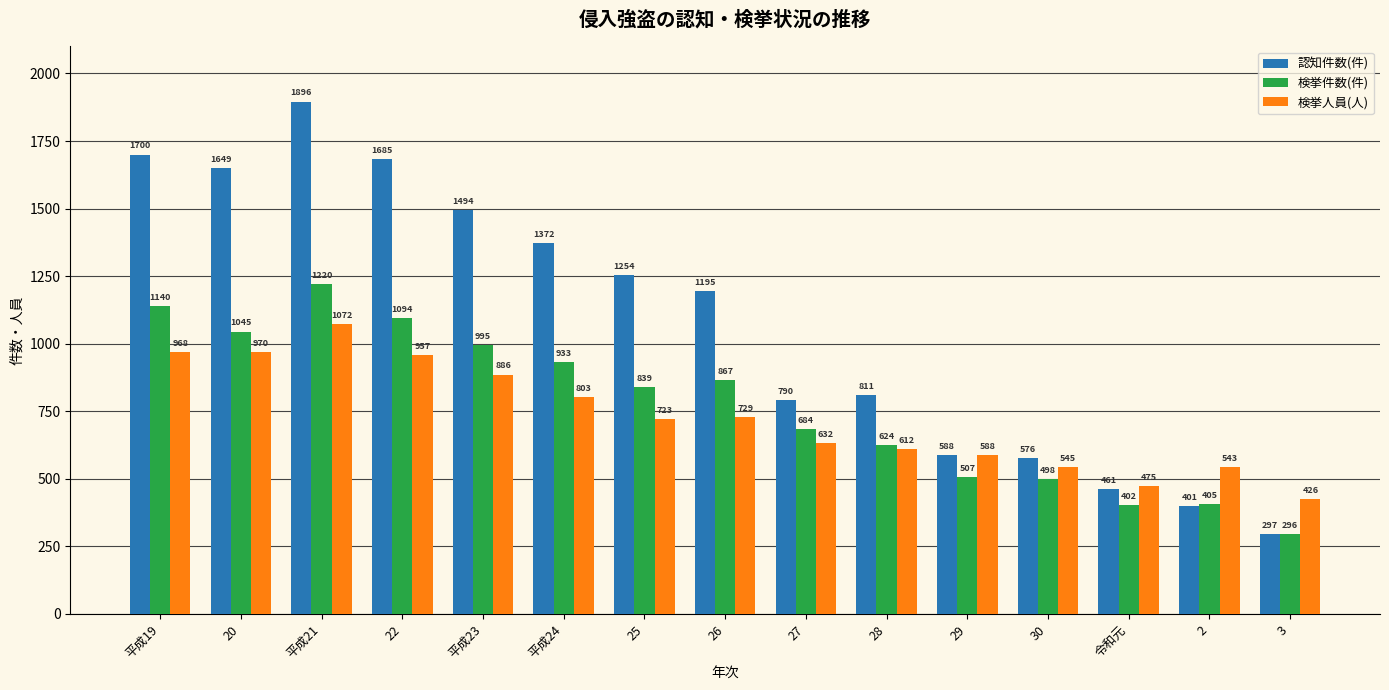

What is the smallest value displayed?

296